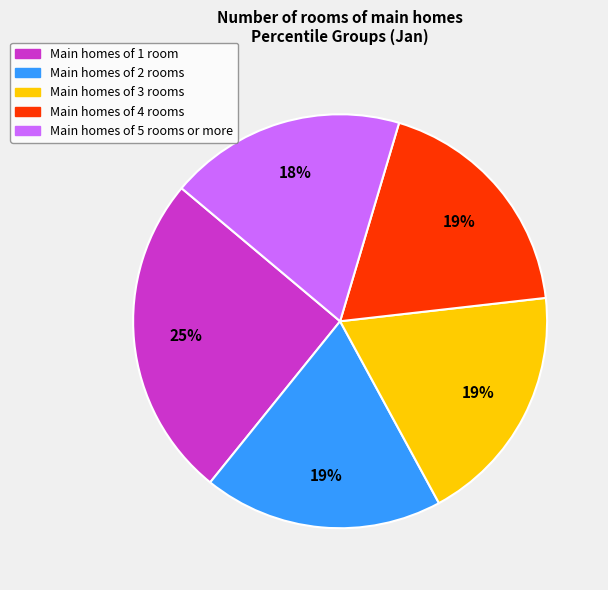

Does any single category account for the majority?

No